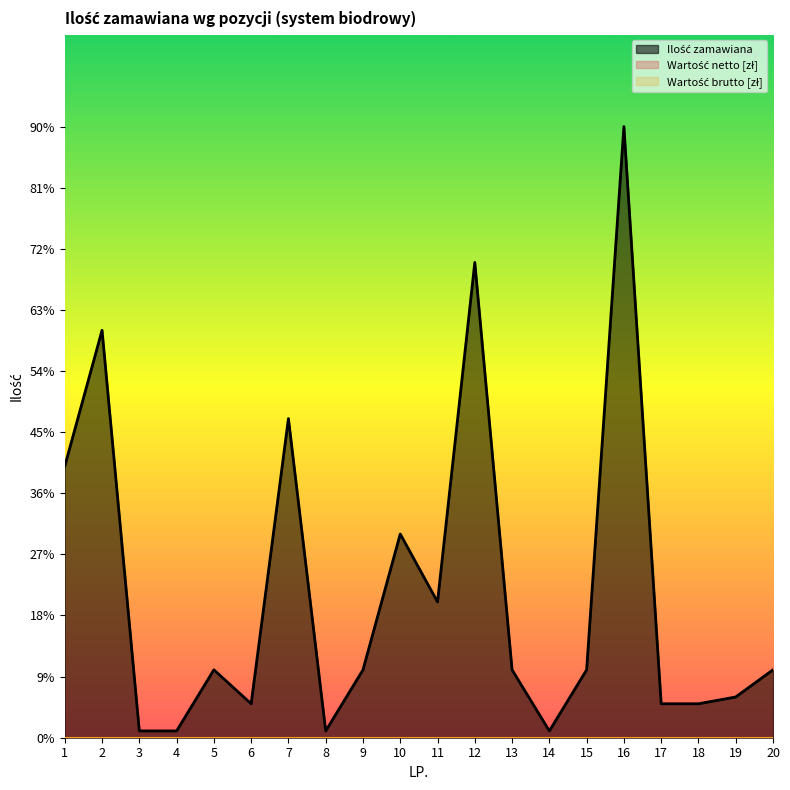

What is the total value across all series at 12?

70